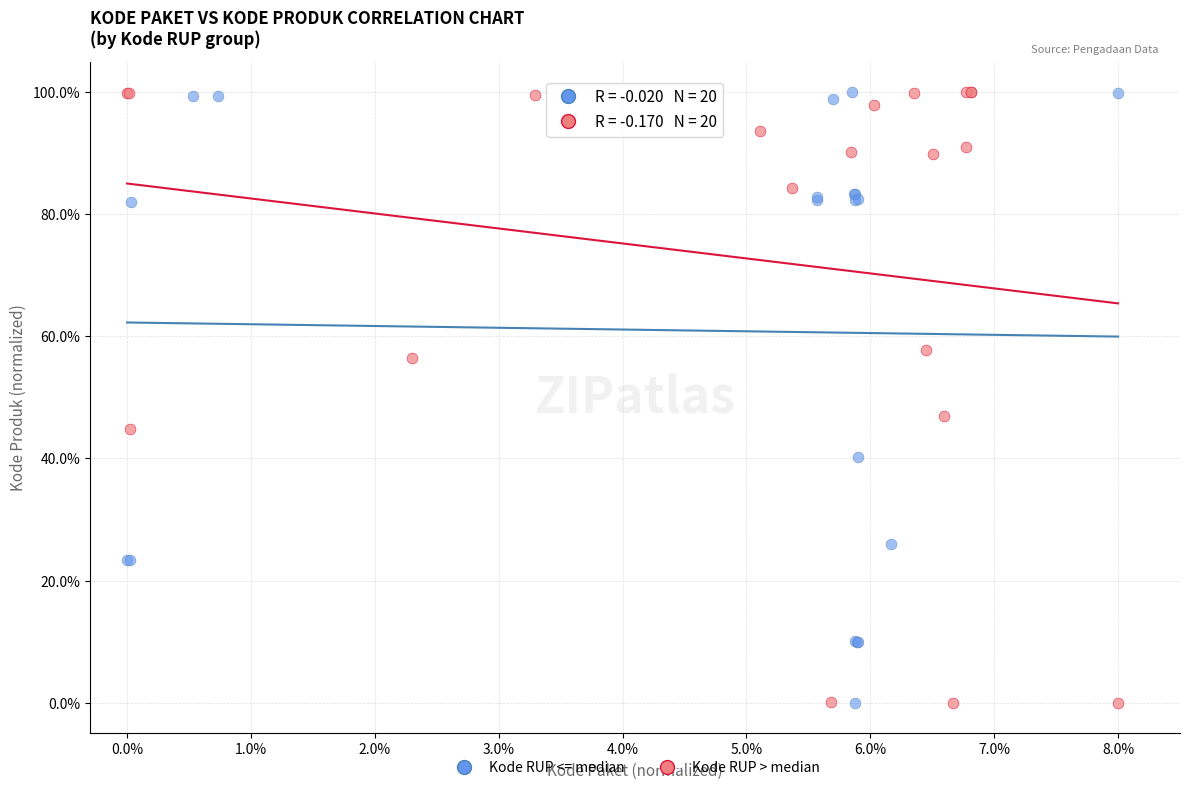

What are all the series names shown in the legend?

Kode RUP <= median, Kode RUP > median